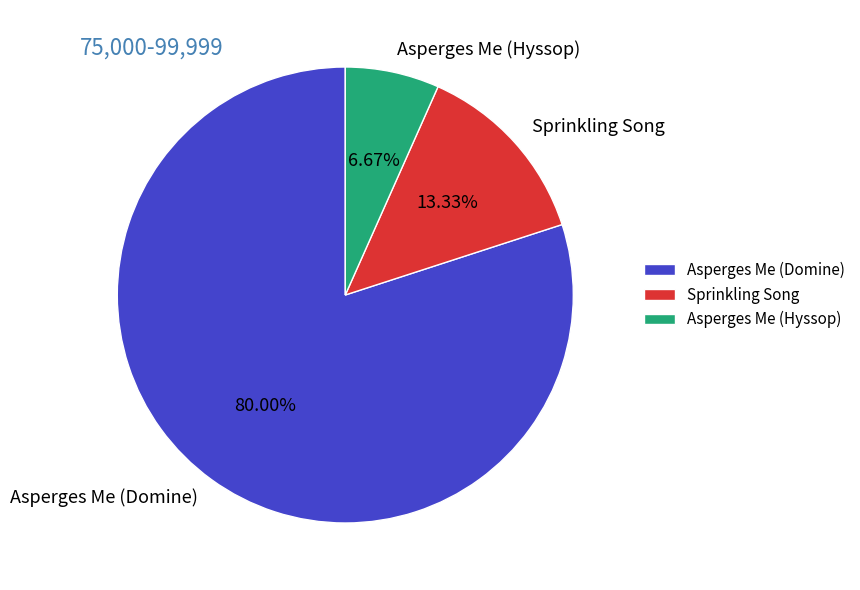

Is Asperges Me (Domine) the majority of the pie?

Yes